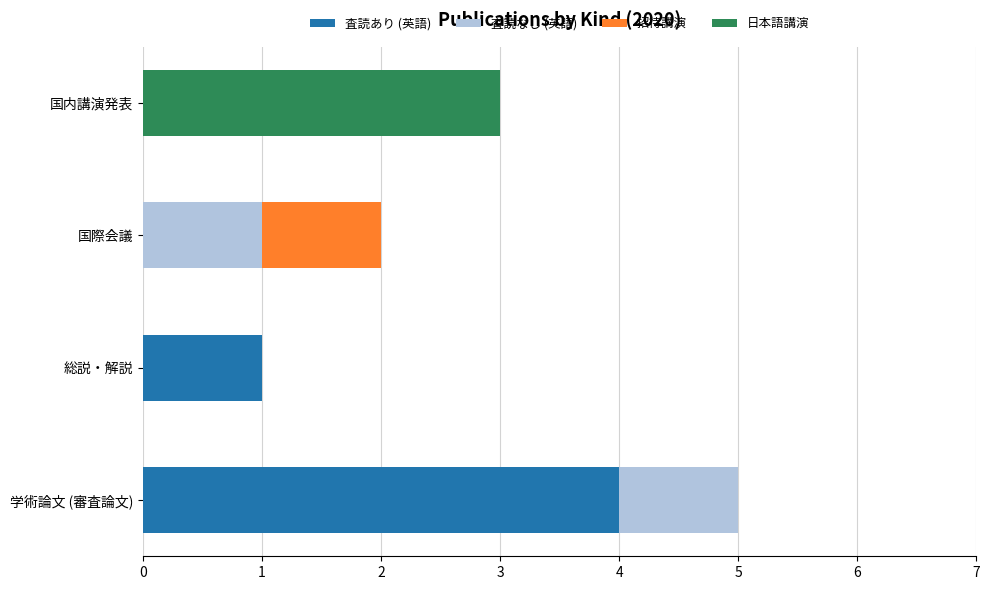

What is the sum of all 査読あり (英語) values?

5